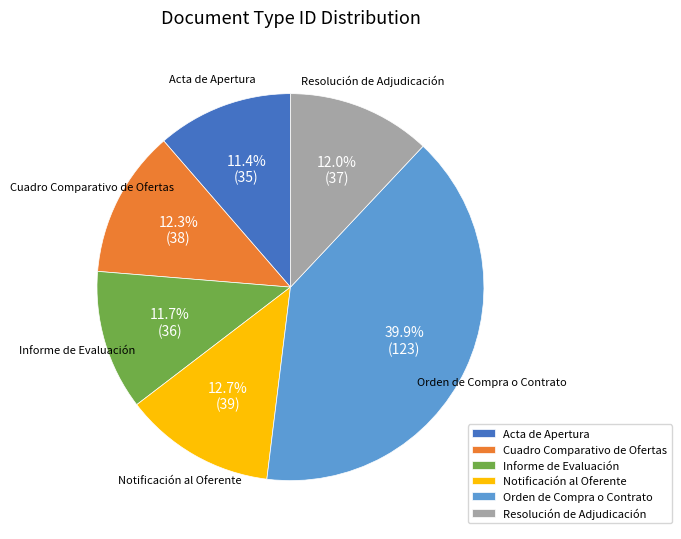

Which slice is the largest?

Orden de Compra o Contrato